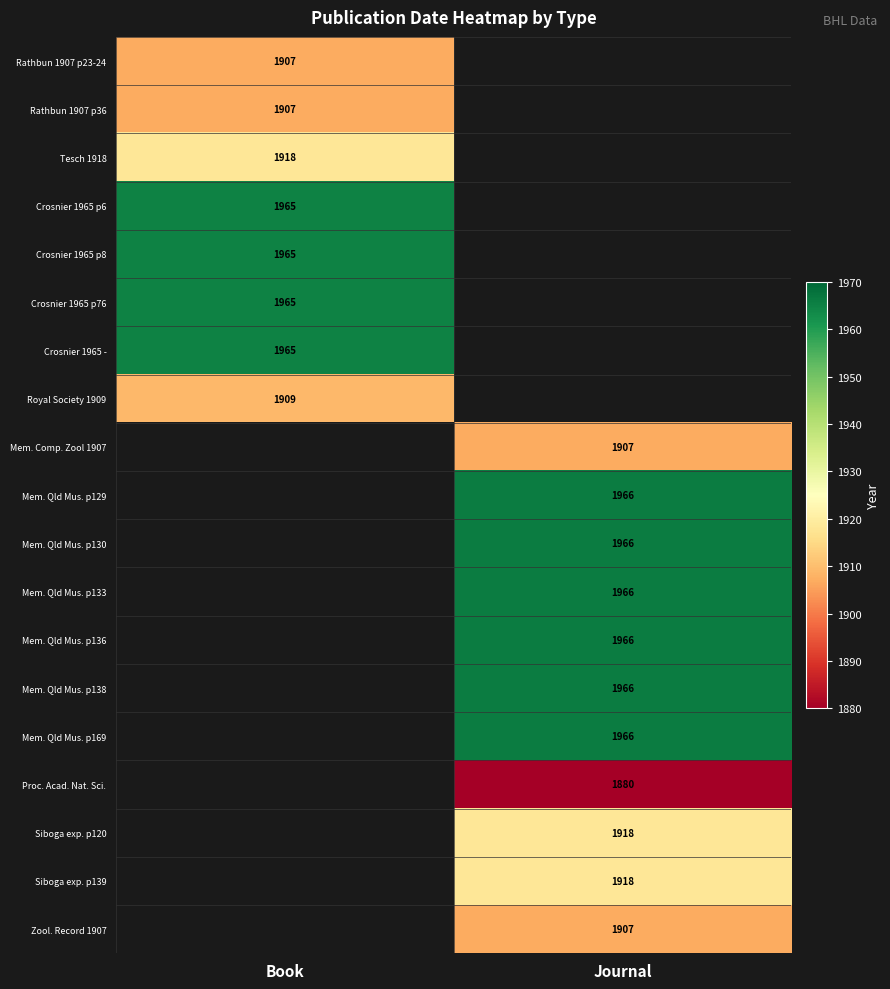

Is it true that Mem. Qld Mus. p136 equals 2819 at Journal?

False